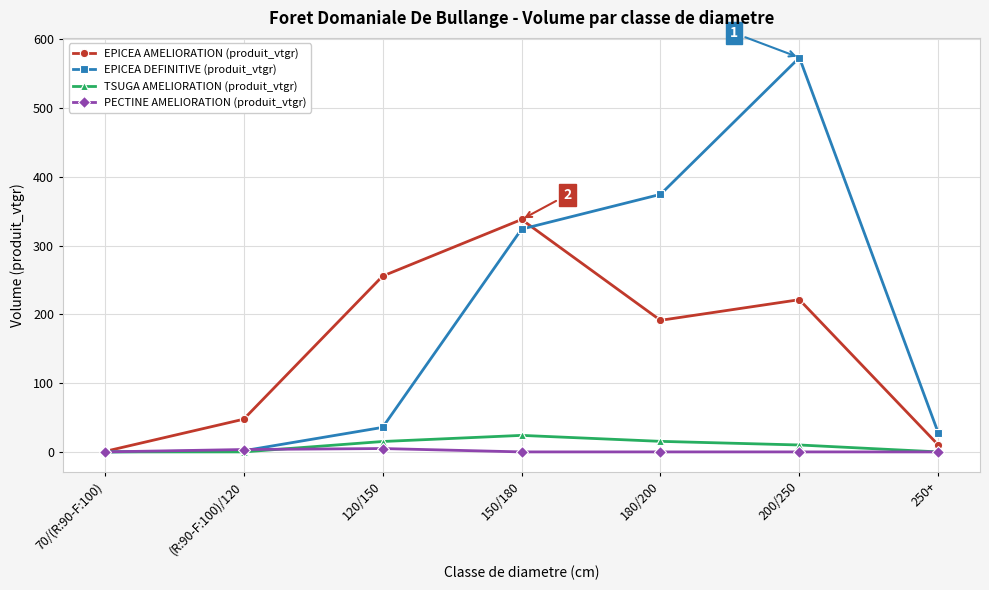

Does the chart have visible grid lines?

Yes